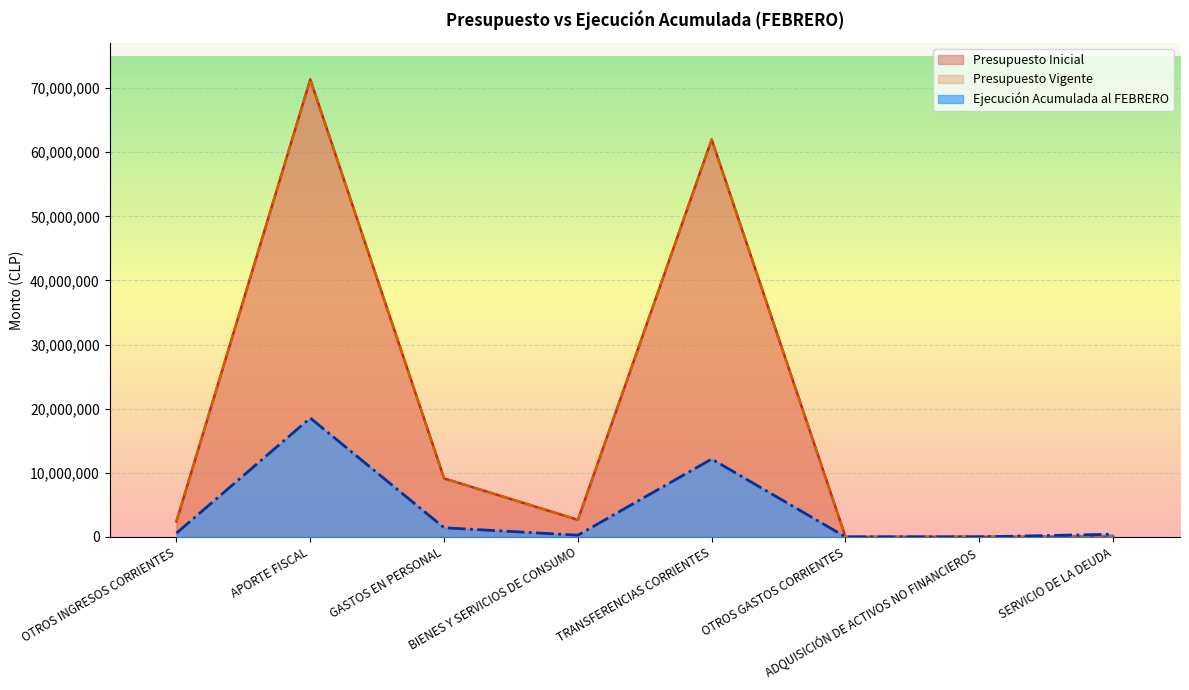

Between APORTE FISCAL and TRANSFERENCIAS CORRIENTES, which series saw the biggest shift?

Presupuesto Inicial